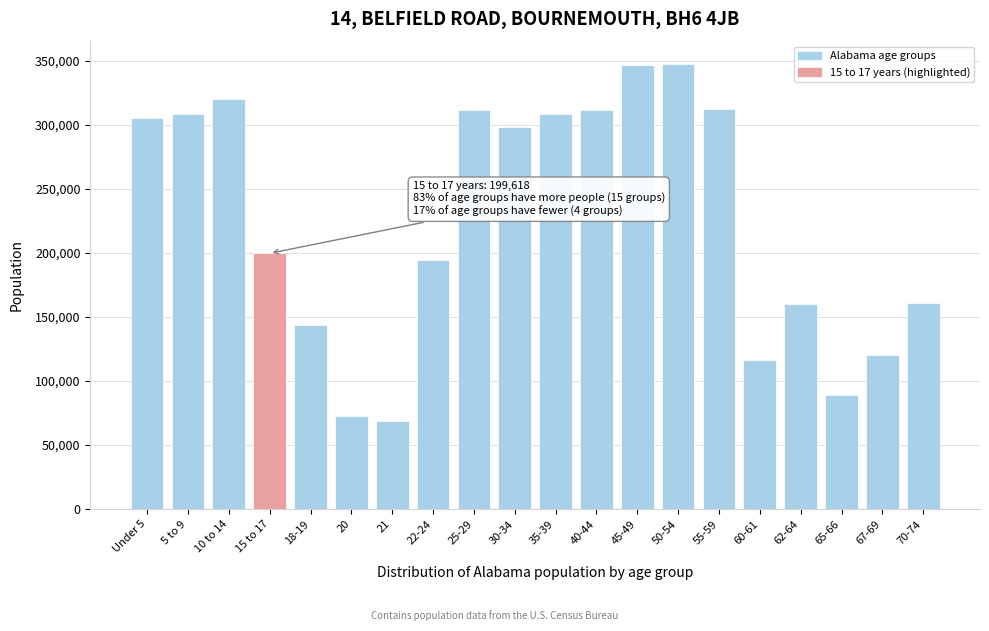

What is the smallest value displayed?

68473